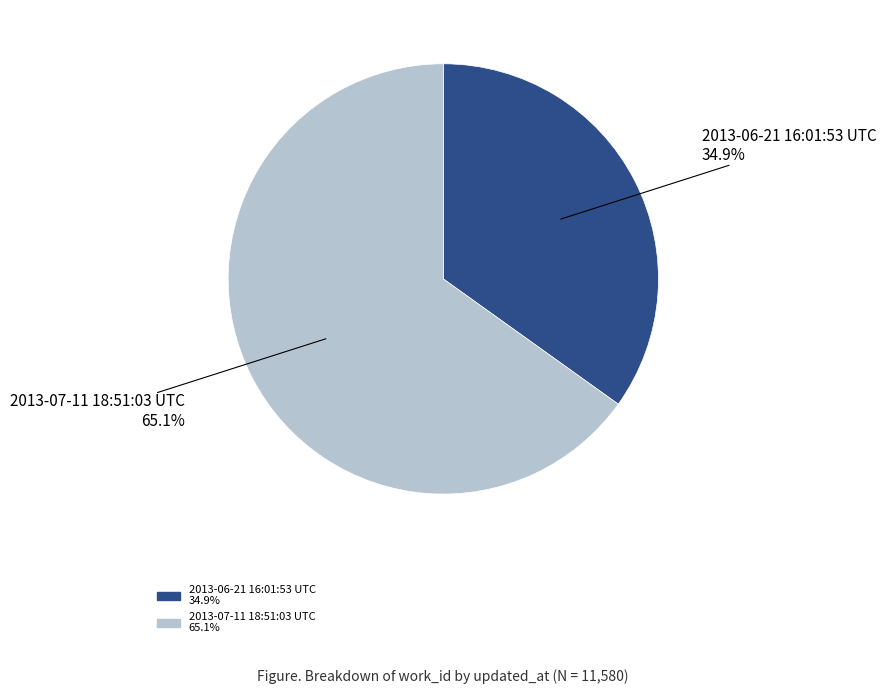

Rank the categories by value from highest to lowest.

2013-07-11 18:51:03 UTC, 2013-06-21 16:01:53 UTC